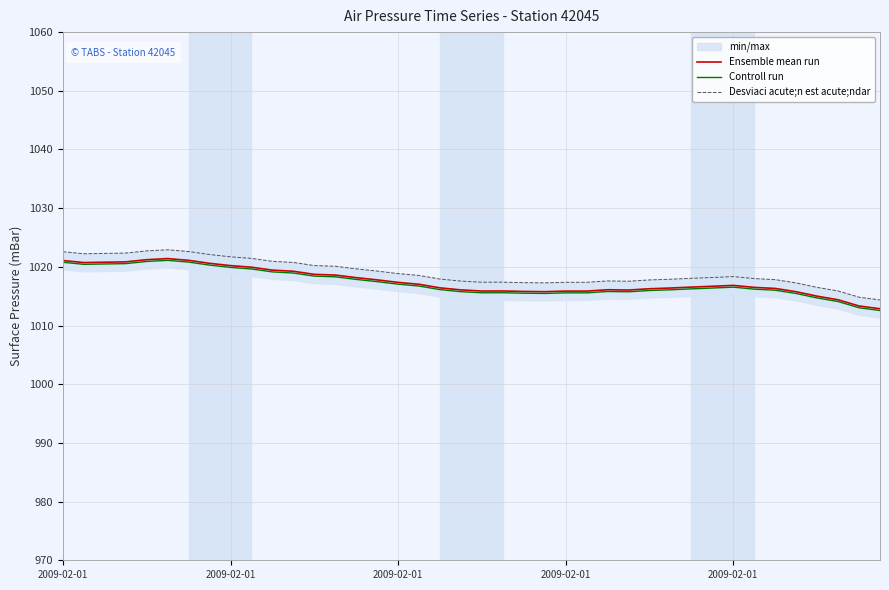

What is the total value across all series at 2009-02-01?

3064.4